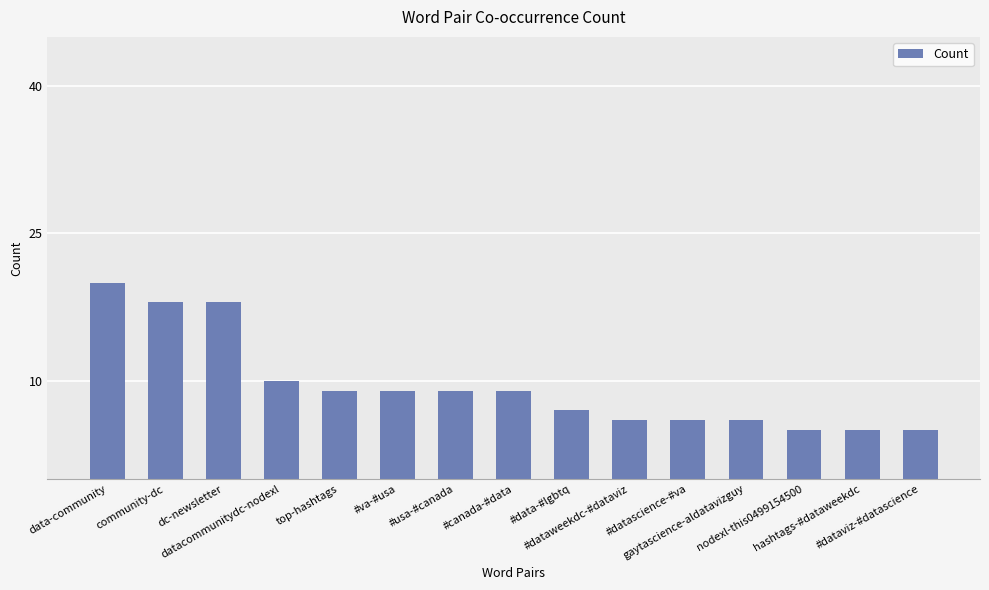

What is the label of the 12th bar from the left?

gaytascience-aldatavizguy